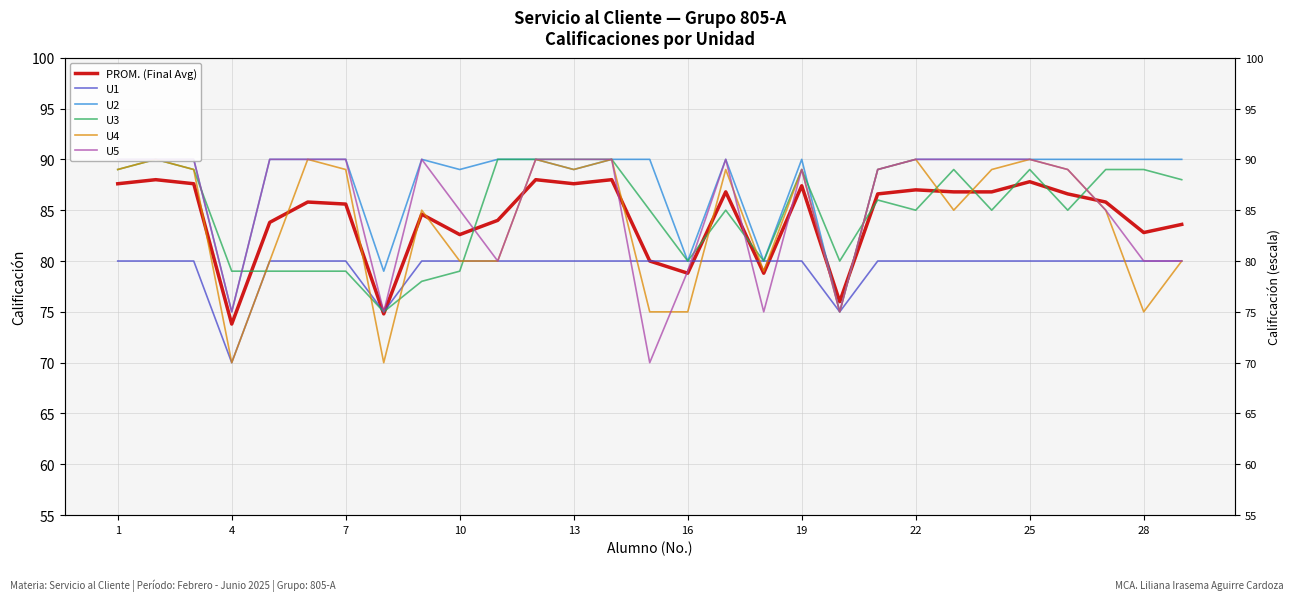

Which series has the largest total across all categories?

U2